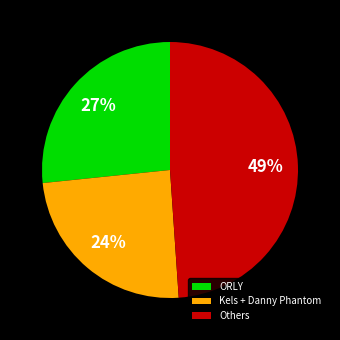

Approximately how many times larger is the value at Kels + Danny Phantom compared to Others?

0.5